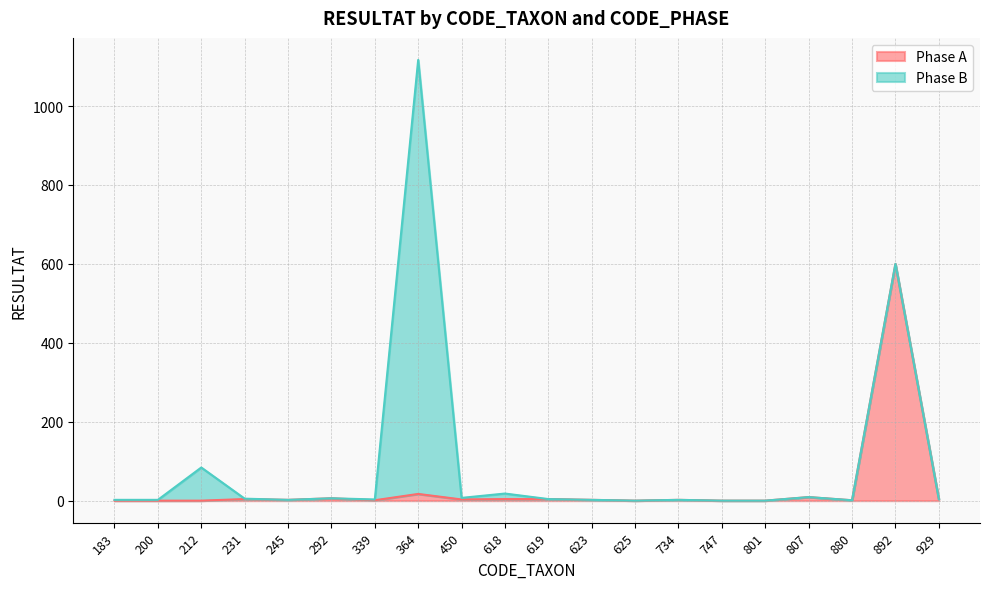

How many lines are shown in the chart?

2